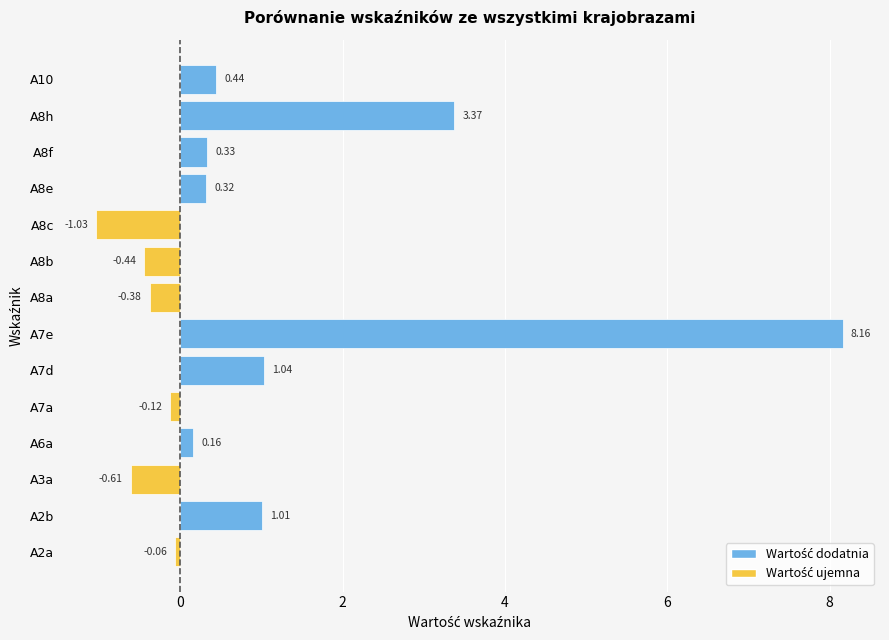

Where is the data nearest to the value 3?

A8h